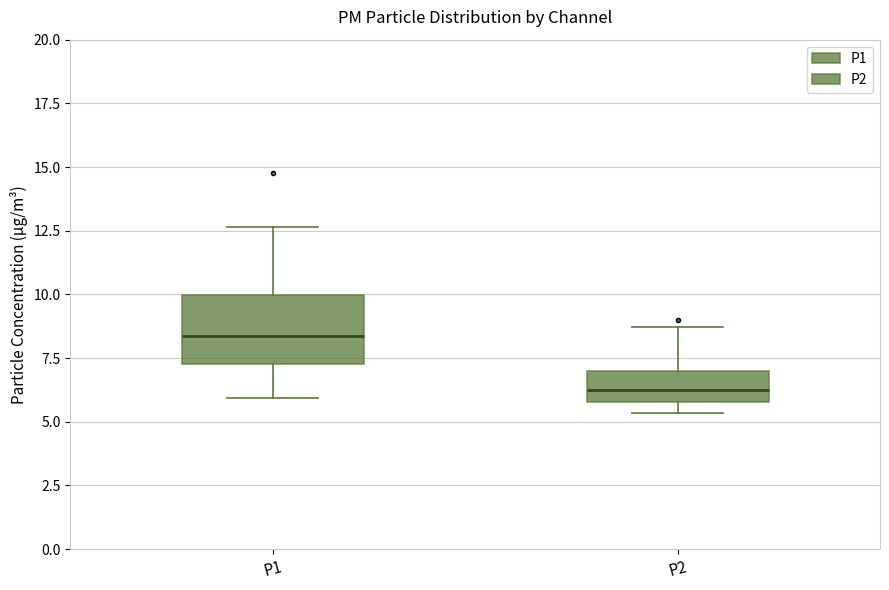

Where is the lower edge of the box for P2 on the y-axis? The values are not printed on the chart, so give them approximately, as read against the axis.

6.0